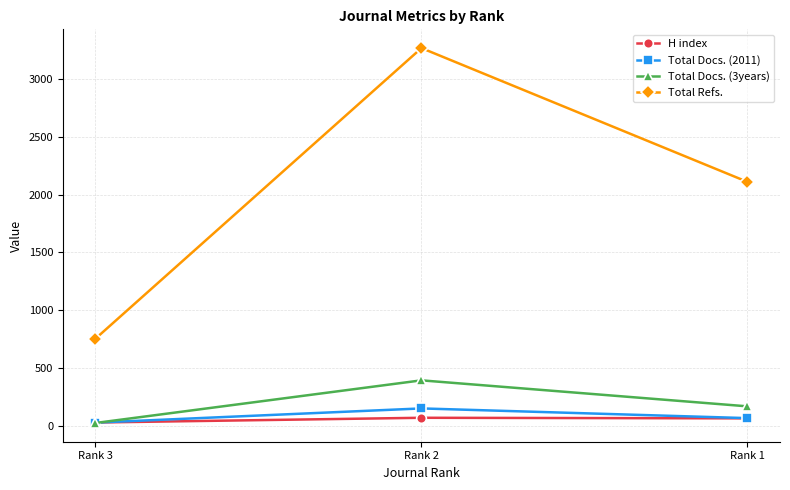

Is this an area chart (filled region under the line)?

No